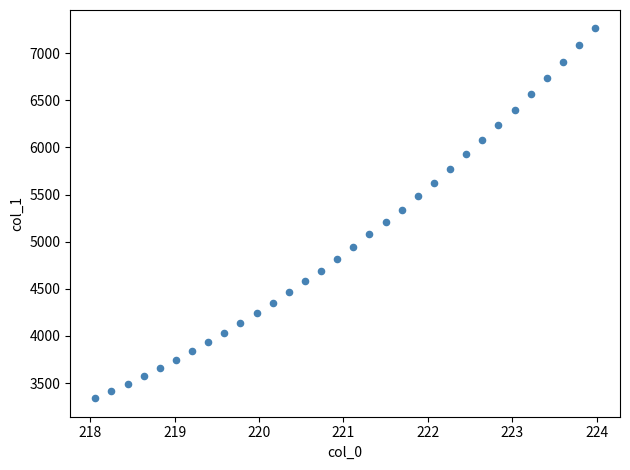

What is the range of Y values (max minus min)?

3922.4